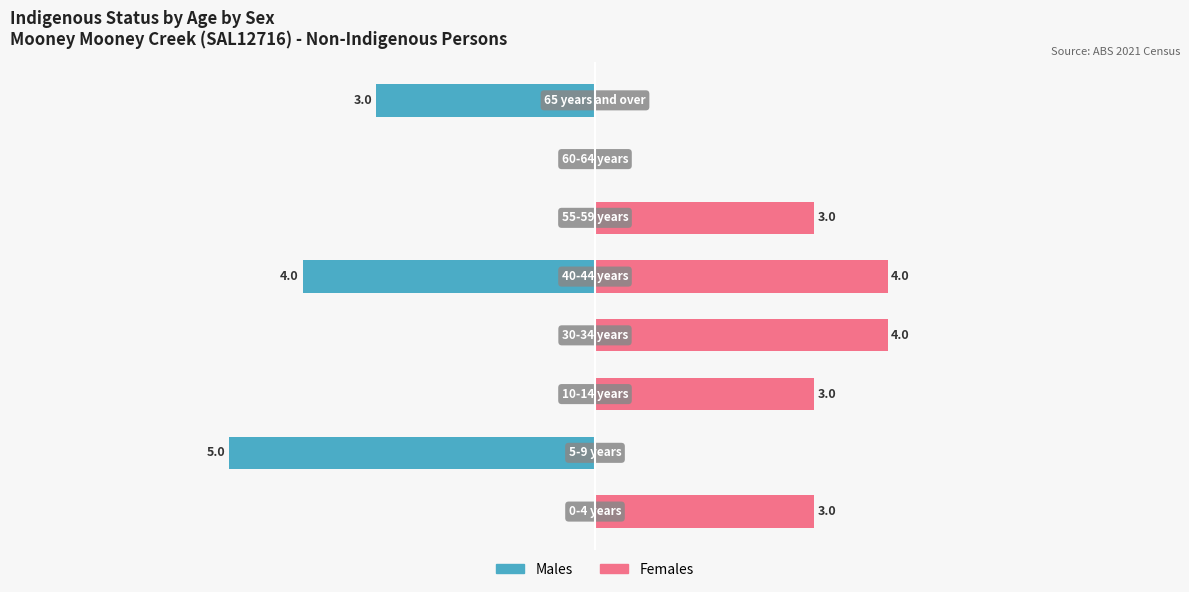

What is the spread (max minus min) of values at 2?

3